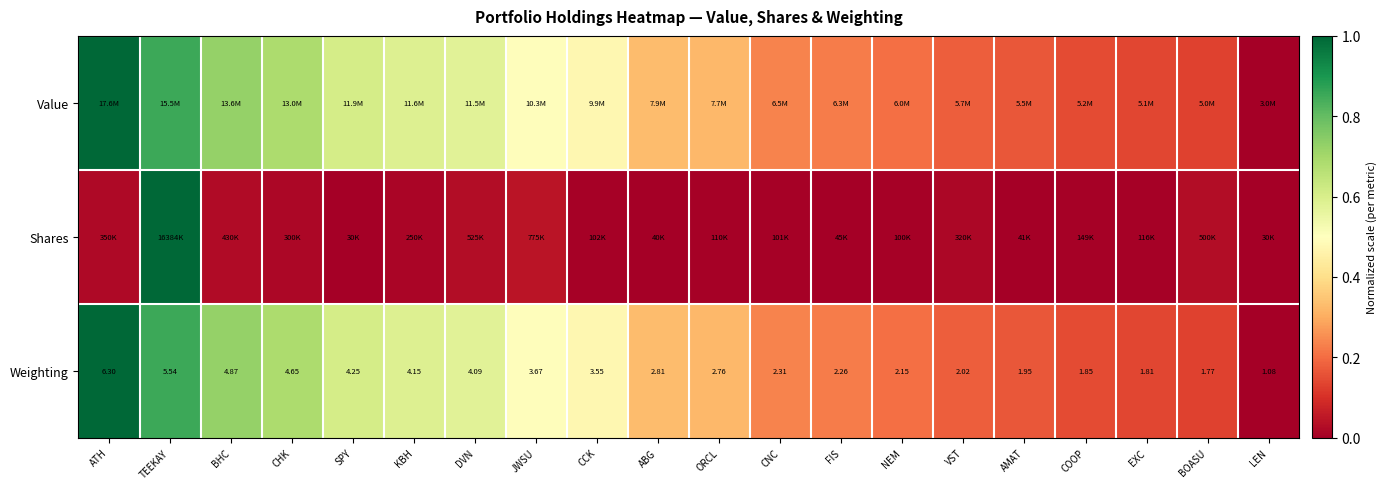

Which category has the highest value in the Weighting series?

ATH